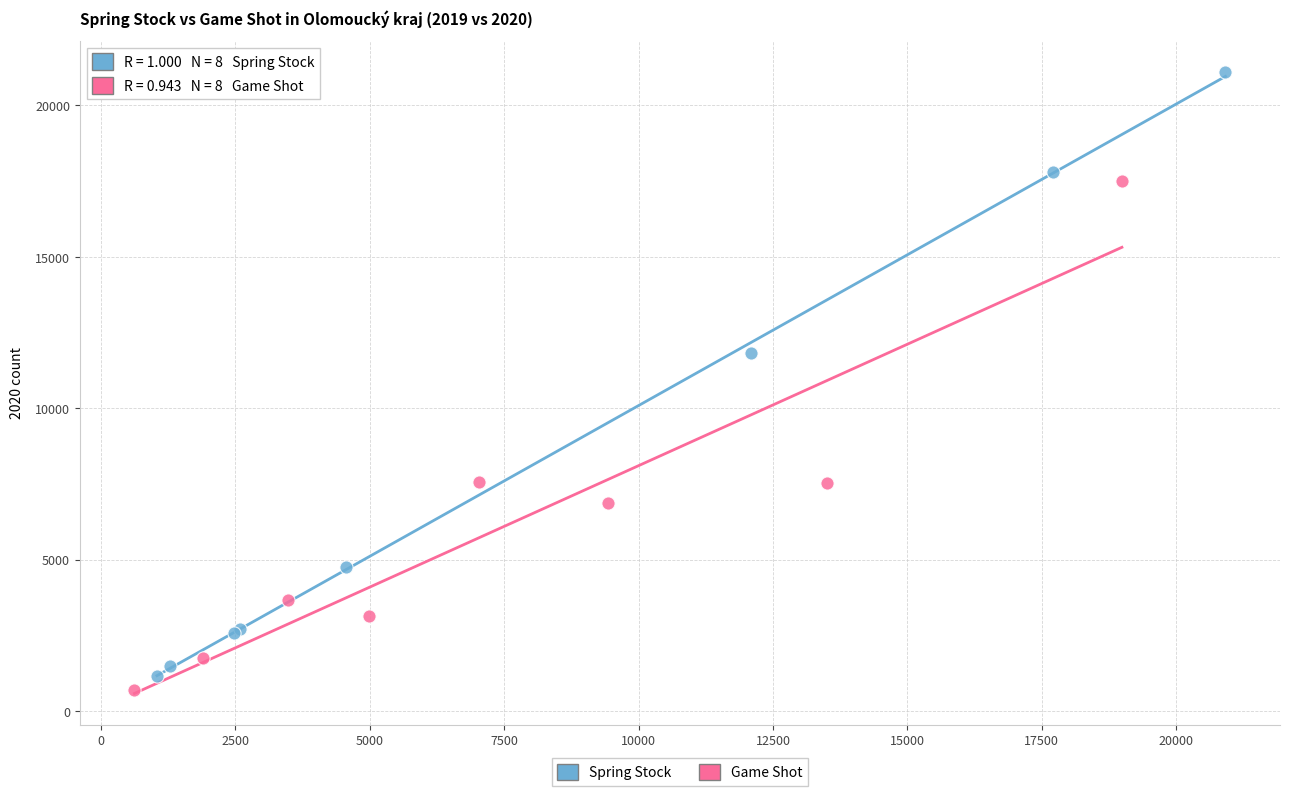

Which series has the largest Y range (max minus min)?

Spring Stock